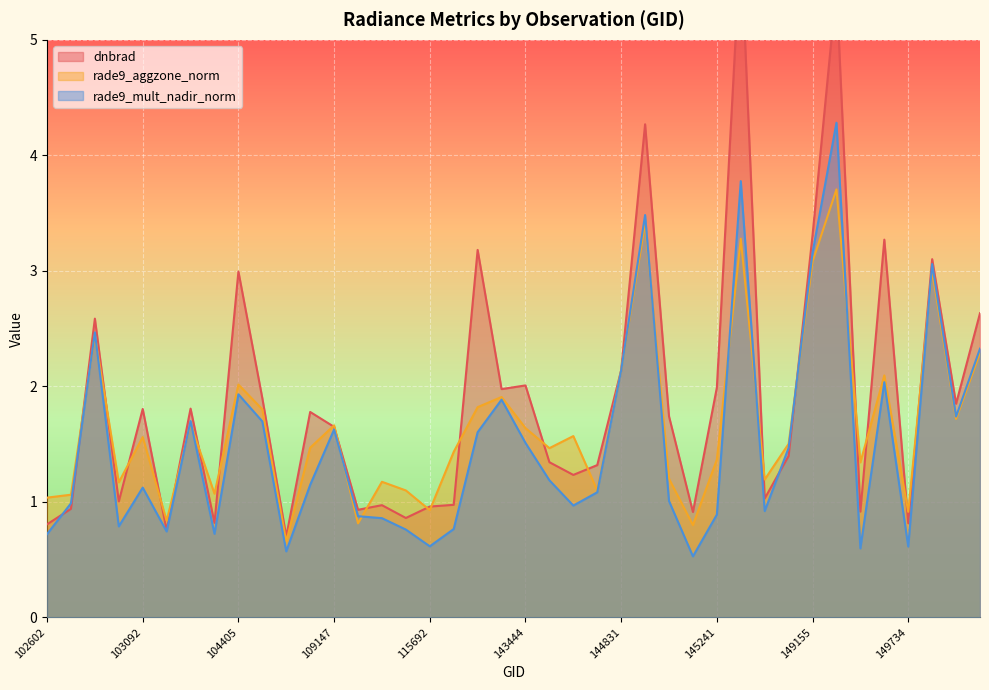

How many data points in rade9_mult_nadir_norm are less than 1?

17